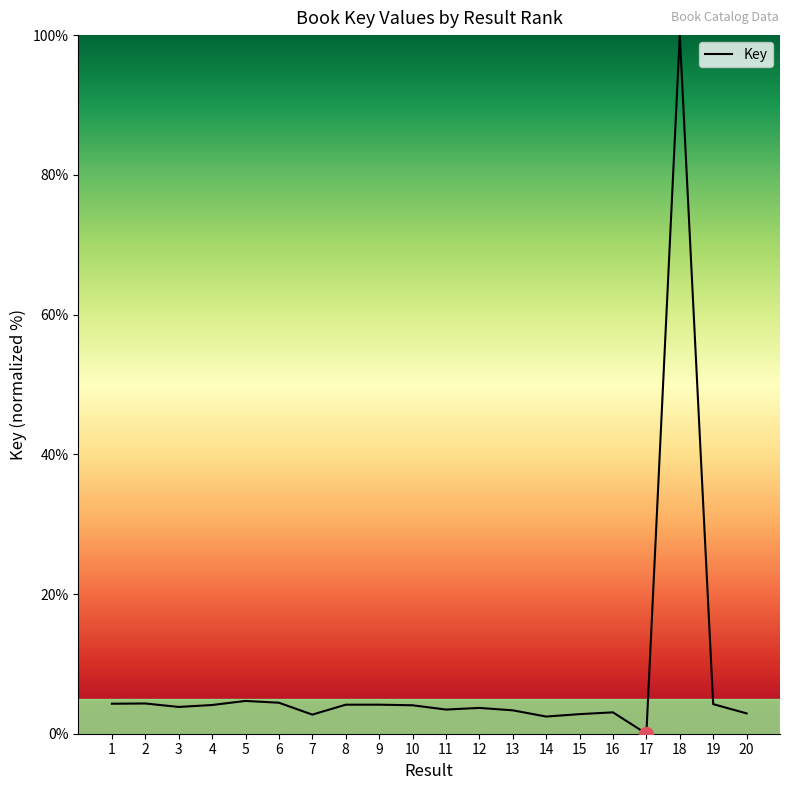

At which category does the chart reach its minimum across all series?

17